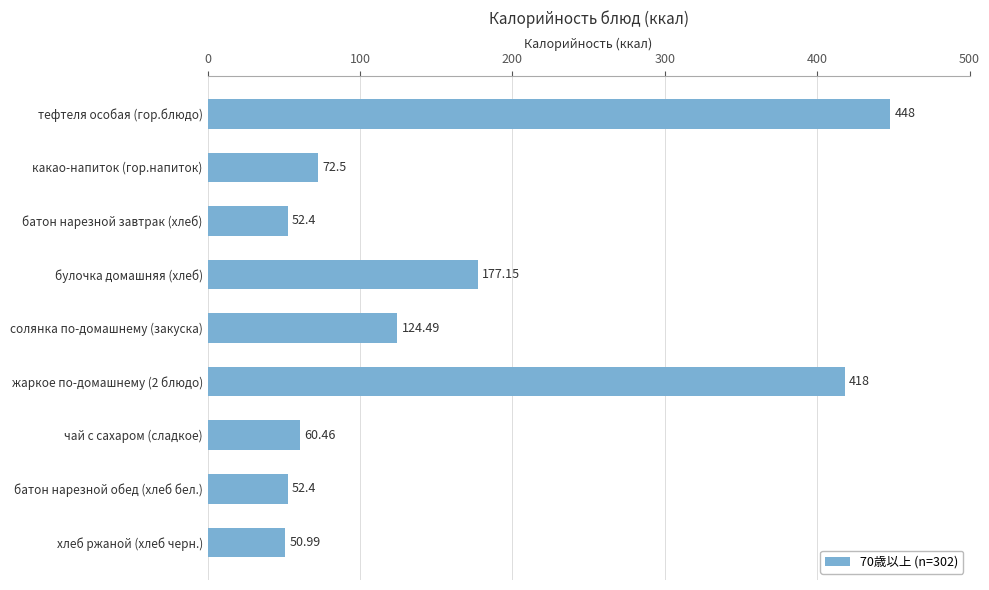

What is the change in value from тефтеля особая (гор.блюдо) to какао-напиток (гор.напиток)?

-375.5